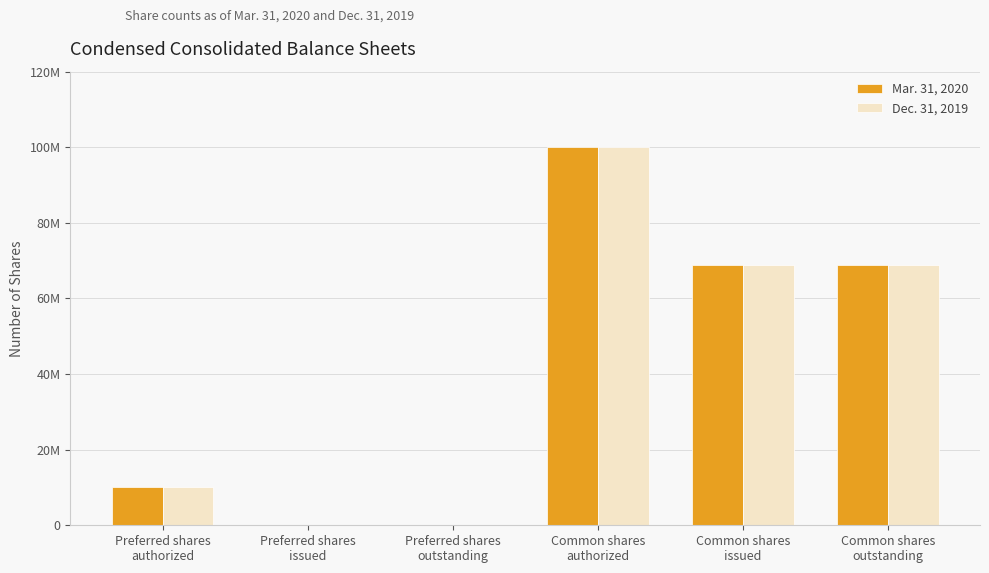

Reading left to right, extract all data points from this chart.

Mar. 31, 2020: 10000000	0	0	100000000	68882459	68882459
Dec. 31, 2019: 10000000	0	0	100000000	68882459	68882459